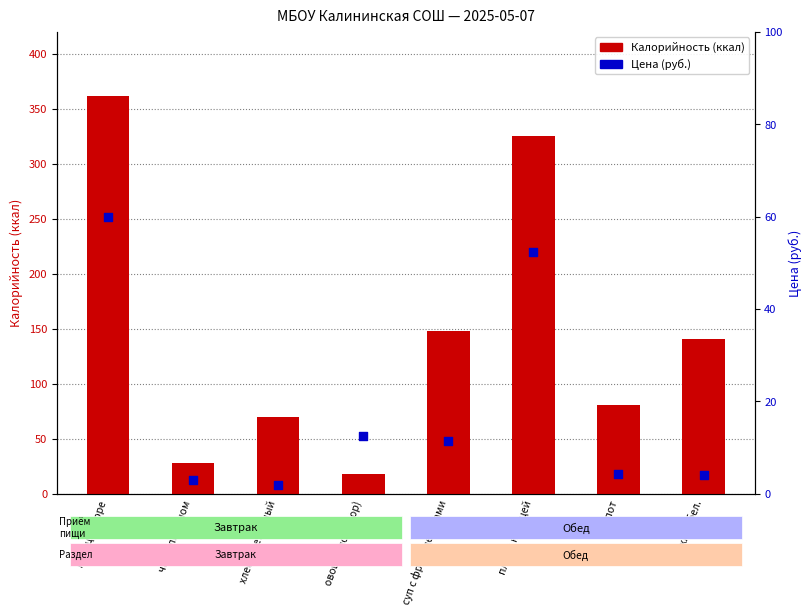

What are all the series names shown in the legend?

Калорийность, Цена